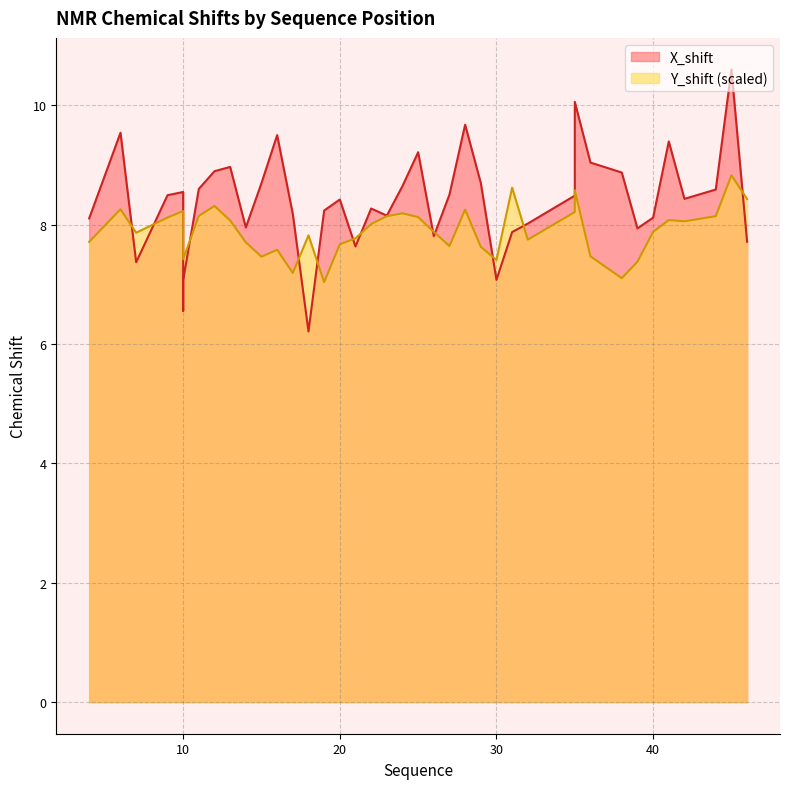

Reading left to right, transcribe all the data shown in this chart.

X_shift: 4=8.1	6=9.5	7=7.4	9=8.5	10=8.5	10=6.6	10=7.1	11=8.6	12=8.9	13=9.0	14=8.0	15=8.7	16=9.5	17=8.2	18=6.2	19=8.2	20=8.4	21=7.6	22=8.3	23=8.2	24=8.6	25=9.2	26=7.8	27=8.5	28=9.7	29=8.7	30=7.1	31=7.9	32=8.0	35=8.5	35=10.1	36=9.0	38=8.9	39=7.9	40=8.1	41=9.4	42=8.4	44=8.6	45=10.6	46=7.7
Y_shift: 4=7.7	6=8.3	7=7.9	9=8.1	10=8.2	10=7.4	10=7.4	11=8.1	12=8.3	13=8.1	14=7.7	15=7.5	16=7.6	17=7.2	18=7.8	19=7.0	20=7.7	21=7.8	22=8.0	23=8.1	24=8.2	25=8.1	26=7.9	27=7.6	28=8.3	29=7.6	30=7.4	31=8.6	32=7.7	35=8.2	35=8.6	36=7.5	38=7.1	39=7.4	40=7.9	41=8.1	42=8.1	44=8.1	45=8.8	46=8.4